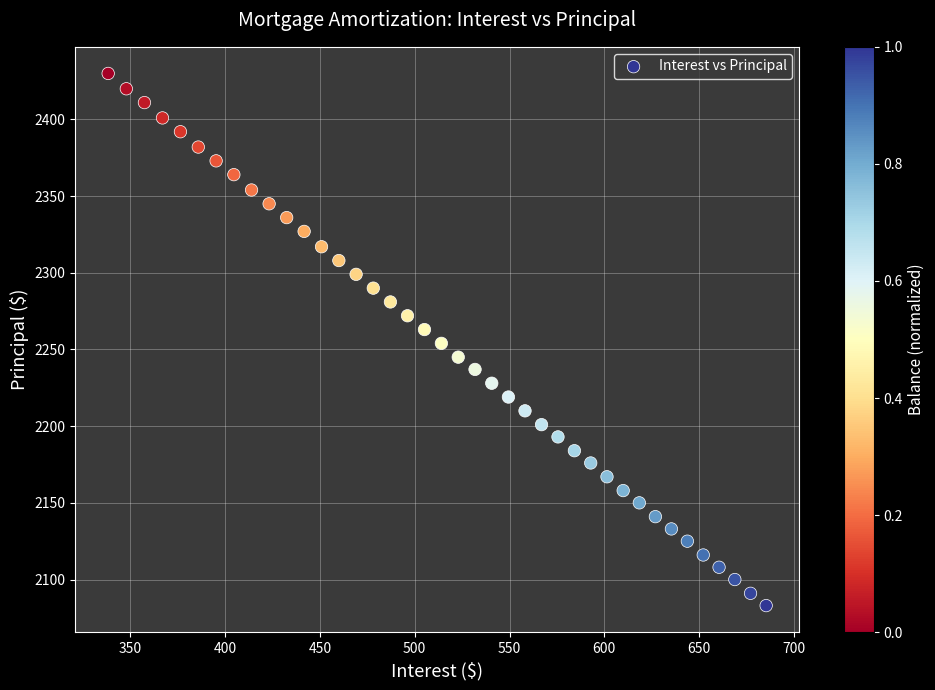

What is the range of Y values (max minus min)?

347